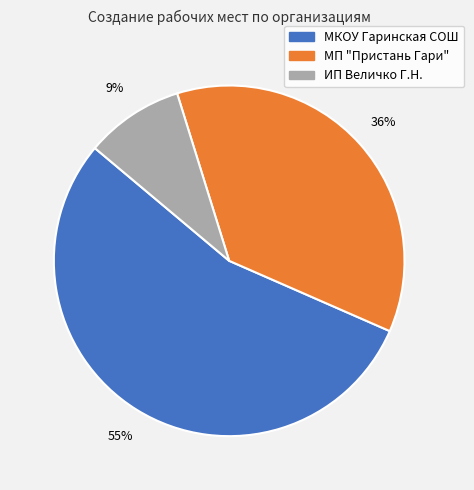

Is there a majority slice in this chart?

Yes